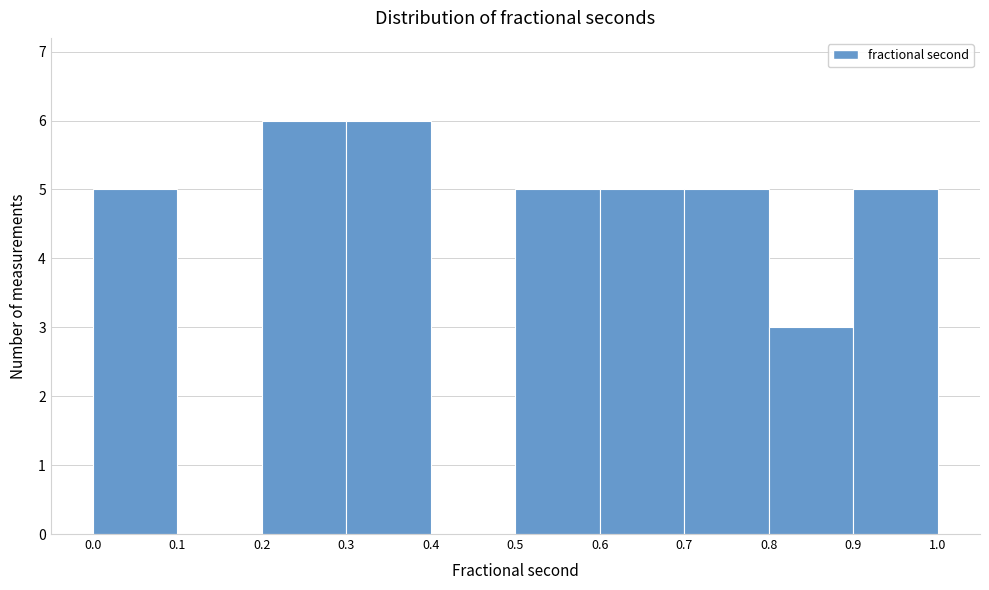

Reading left to right, transcribe this chart: for each bar, give the range it covers on the x-axis and its height. The values are not printed on the chart, so give them approximately, as read against the axis.

0.0 to 0.1: 5
0.1 to 0.2: 0
0.2 to 0.3: 6
0.3 to 0.4: 6
0.4 to 0.5: 0
0.5 to 0.6: 5
0.6 to 0.7: 5
0.7 to 0.8: 5
0.8 to 0.9: 3
0.9 to 1.0: 5